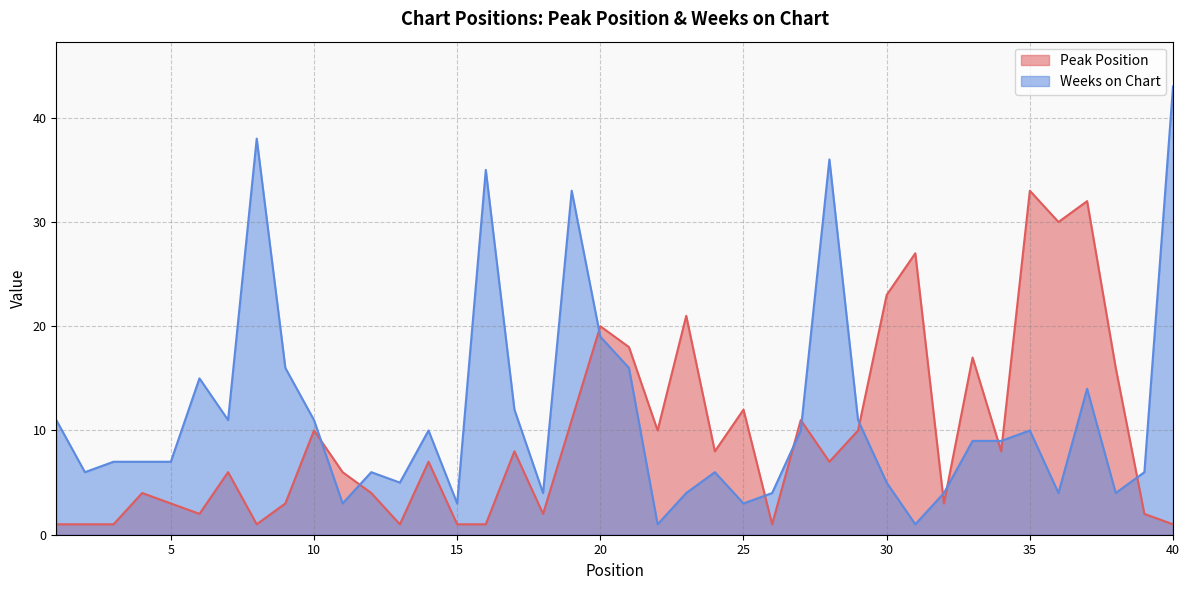

What is the lowest value of the Weeks on Chart series?

1